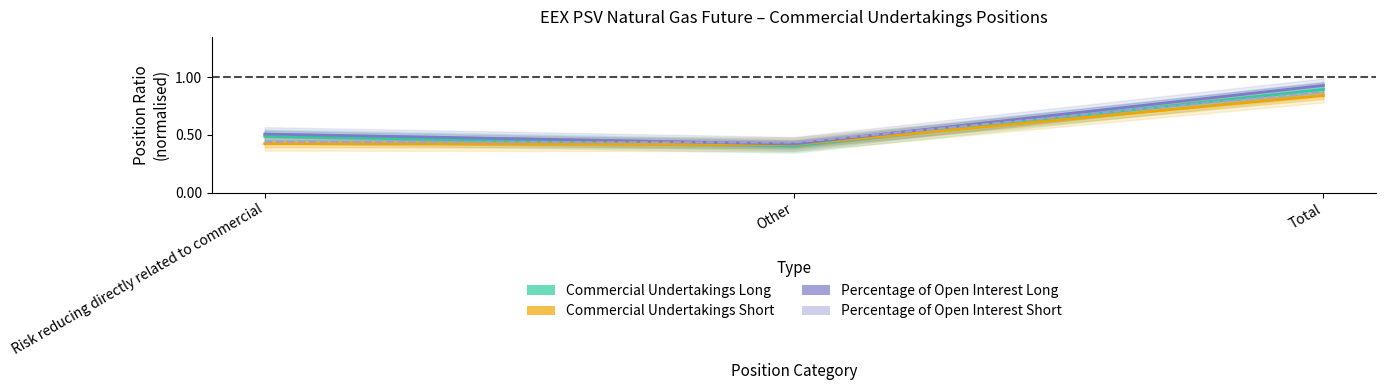

What is the total value across all series at Risk reducing directly related to commercial?

1.9